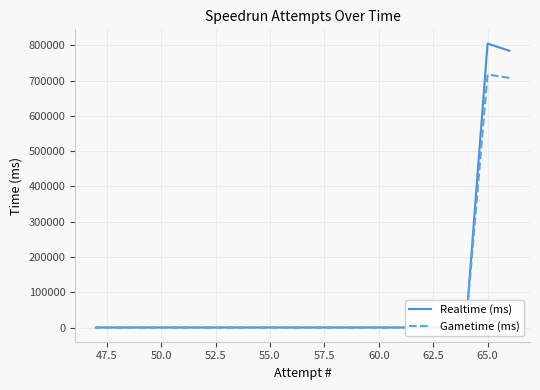

True or false: Gametime (ms) and Realtime (ms) cross at least once.

False